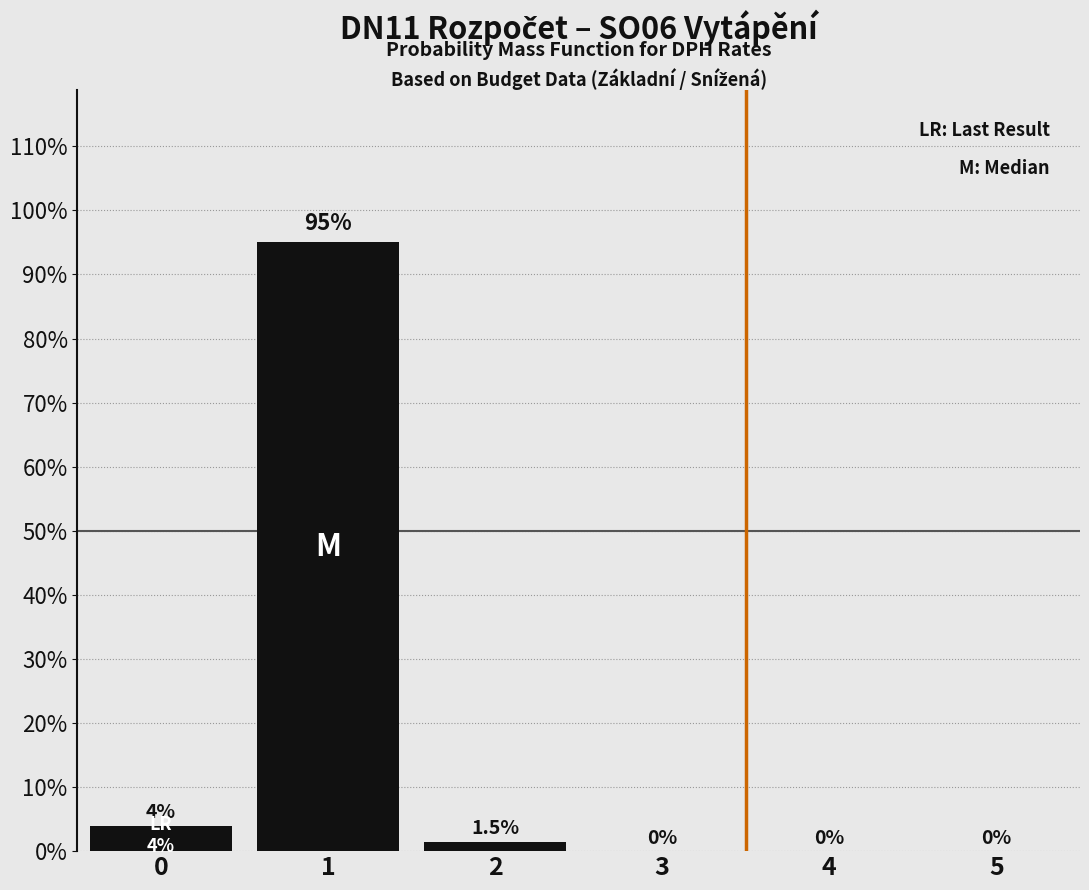

Are the bars horizontal?

No